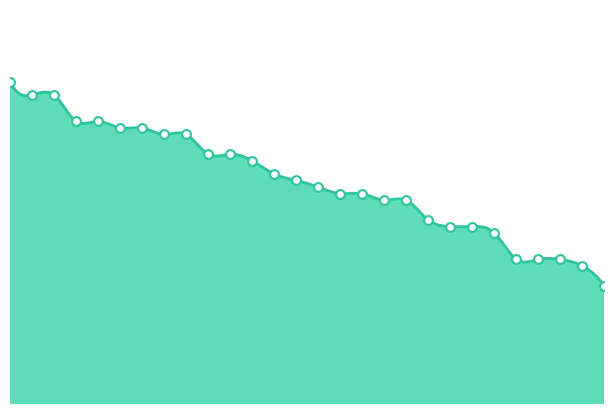

What is the ratio of the value at ZAHRA MUFADDAL DEESAWALA to the value at MAHESHWARI CHAUHAN?

0.9